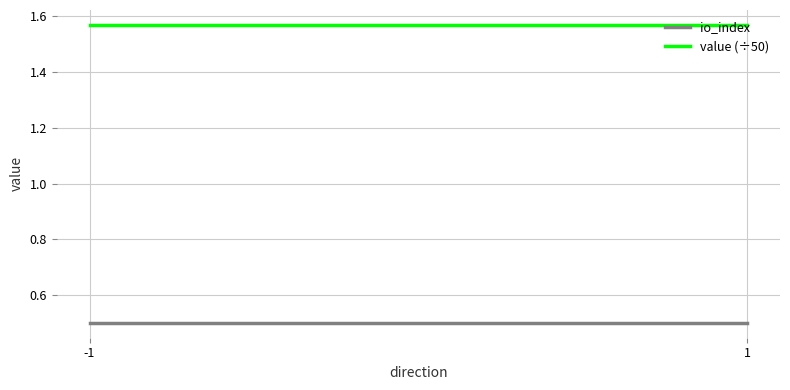

True or false: value (÷50) has a value of 1.6 at -1.

True